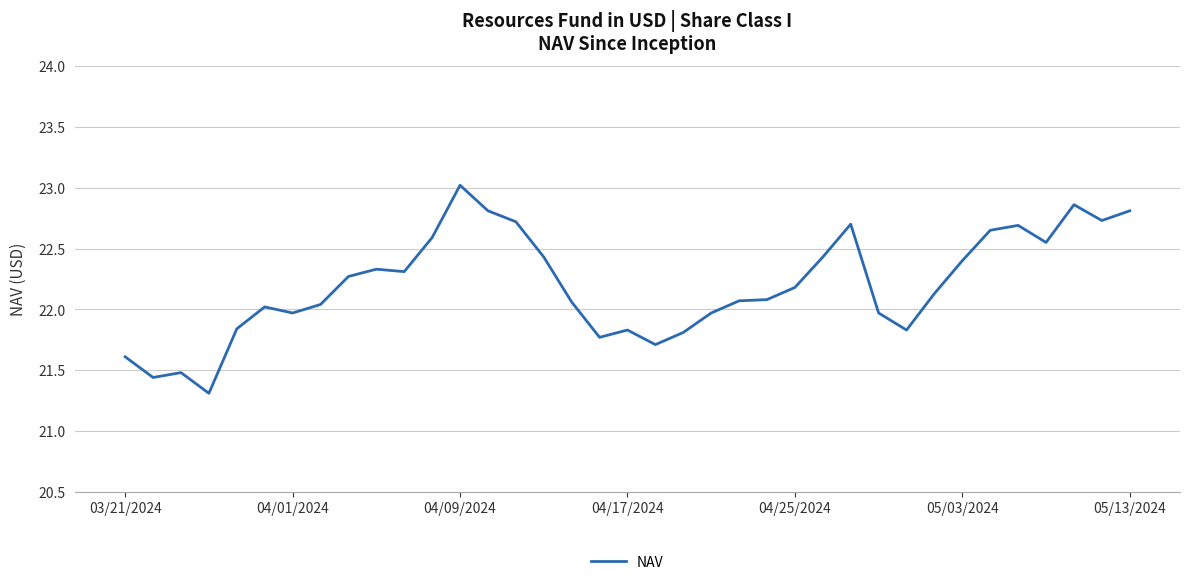

What is the smallest value displayed?

21.3